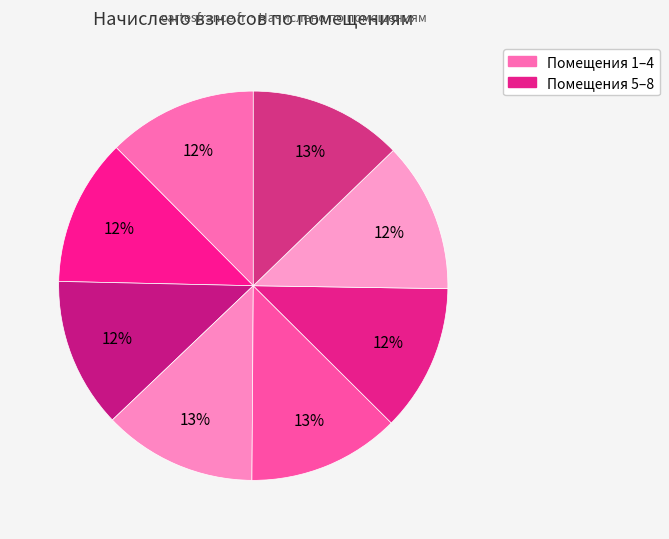

Count the number of slices in the pie.

8